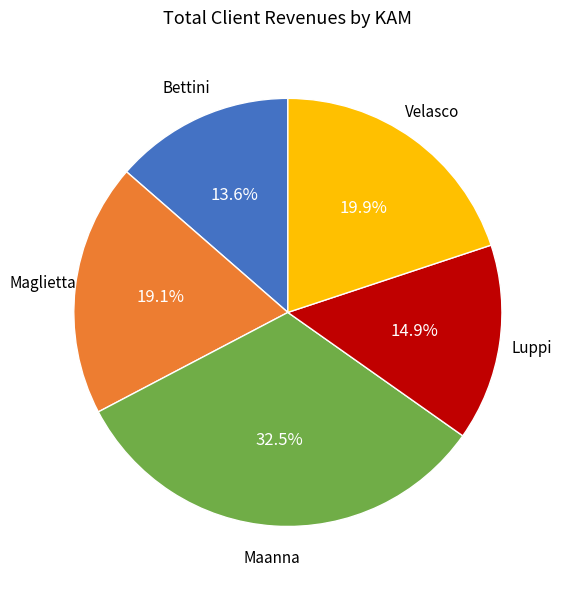

What is the smallest slice in the pie chart?

Bettini